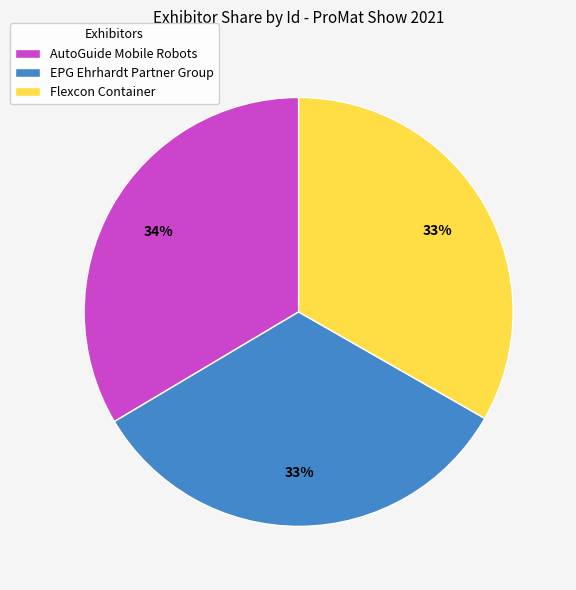

Count the number of slices in the pie.

3